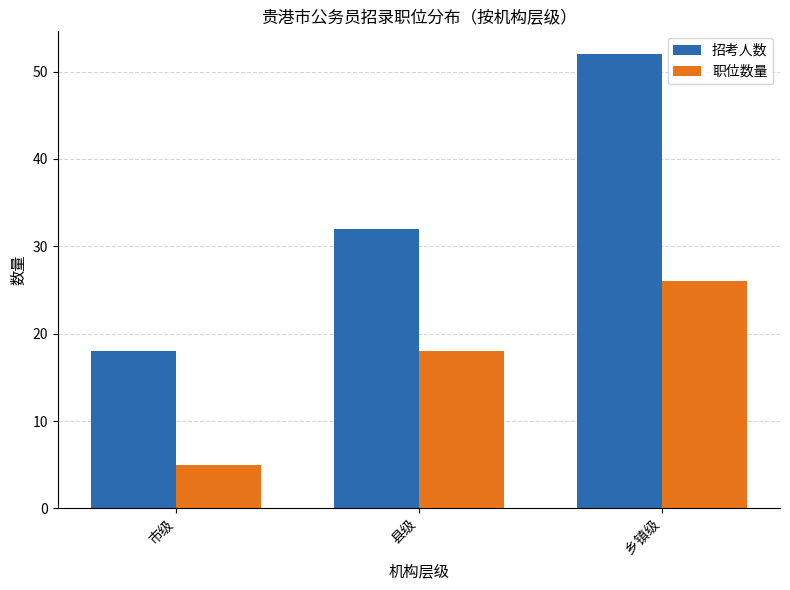

Does the chart contain stacked bars?

No